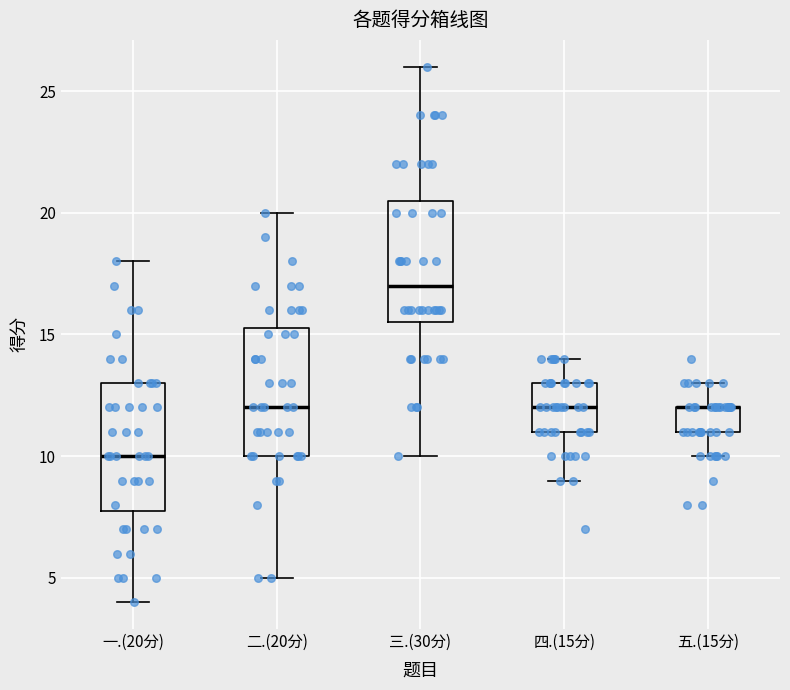

Reading left to right, transcribe this box plot: for each box, give where its median line is, the range the box spans, and where its two whiskers end, as read against the y-axis. The values are not printed on the chart, so give them approximately, as read against the axis.

一.(20分): median 10.0, box 8.0 to 13.0, whiskers 4.0 to 18.0
二.(20分): median 12.0, box 10.0 to 15.5, whiskers 5.0 to 20.0
三.(30分): median 17.0, box 15.5 to 20.5, whiskers 10.0 to 26.0
四.(15分): median 12.0, box 11.0 to 13.0, whiskers 9.0 to 14.0
五.(15分): median 12.0 (drawn on the box's upper edge), box 11.0 to 12.0, whiskers 10.0 to 13.0